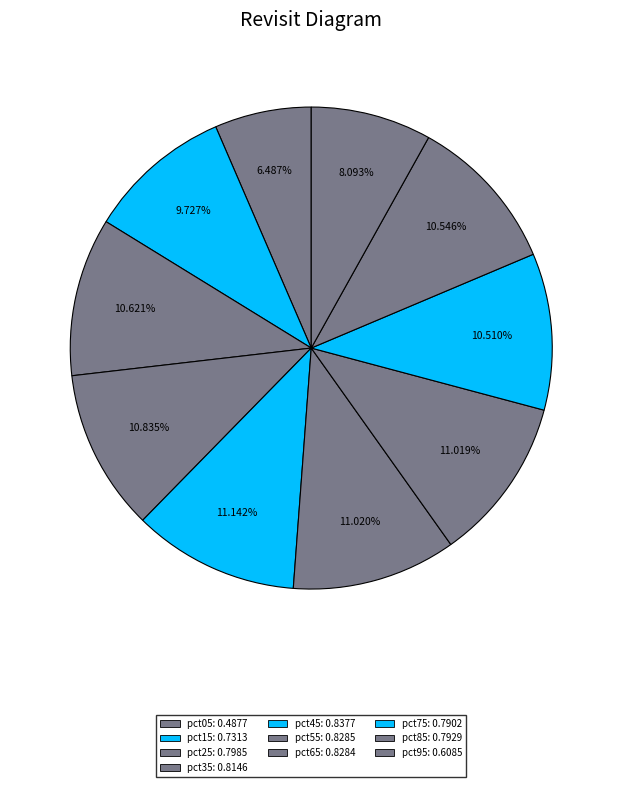

To the nearest percent, what percentage of the pie is pct85?

11%